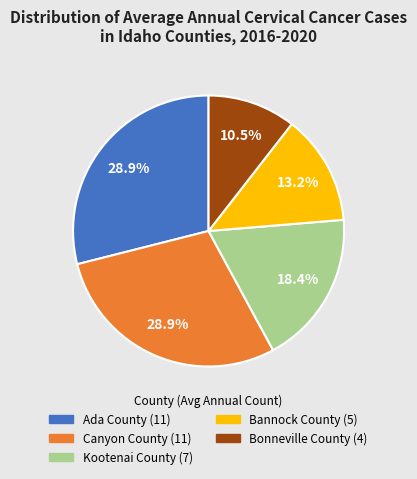

To the nearest percent, what portion does Bannock County represent?

13%